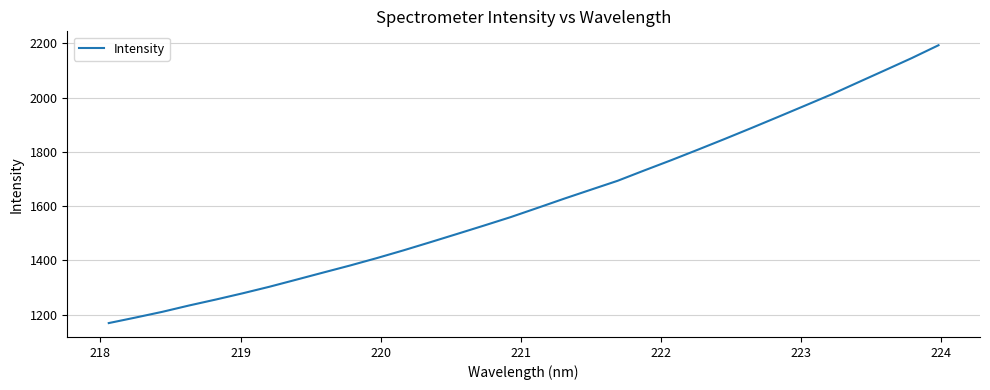

What is the difference between the maximum and minimum values?

1024.2